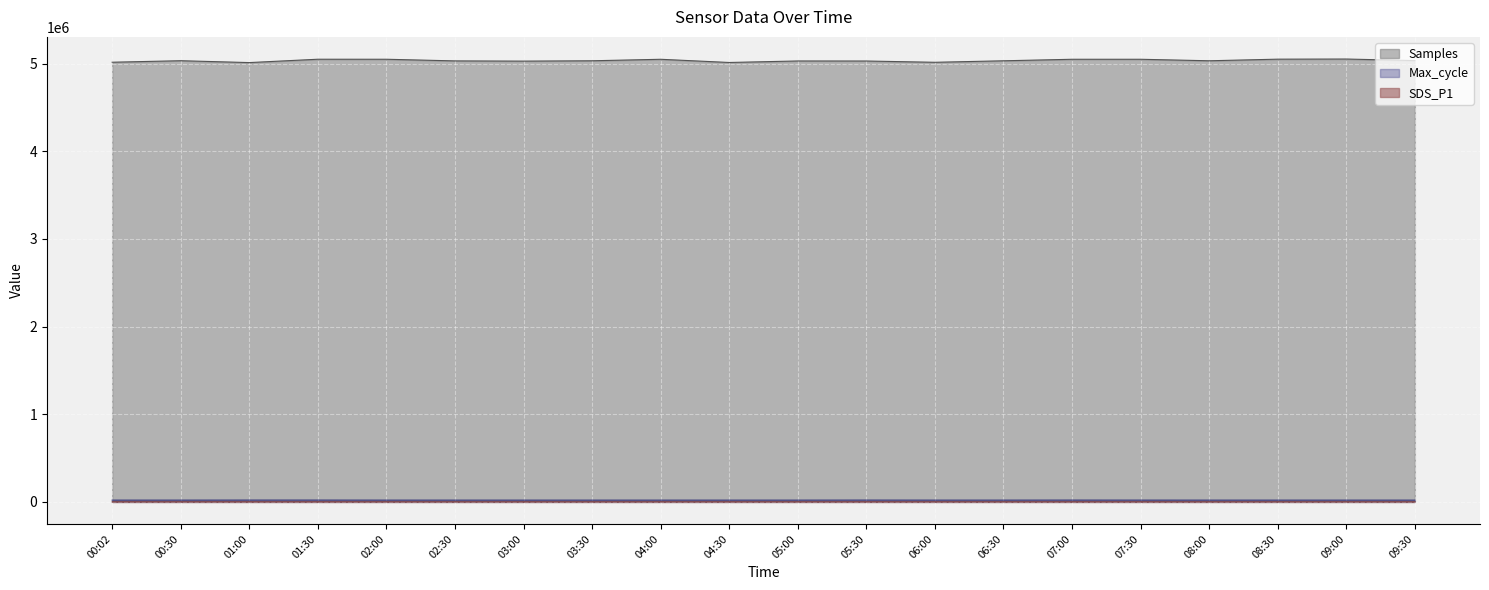

At which label does Max_cycle first exceed 20060?

00:30